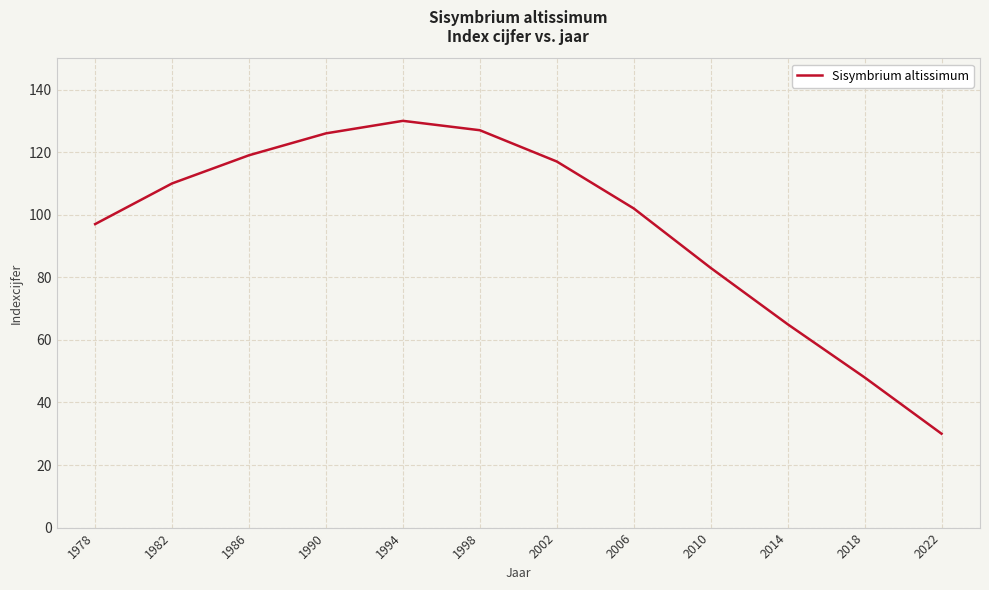

True or false: the data shows 126 at 1990.

True